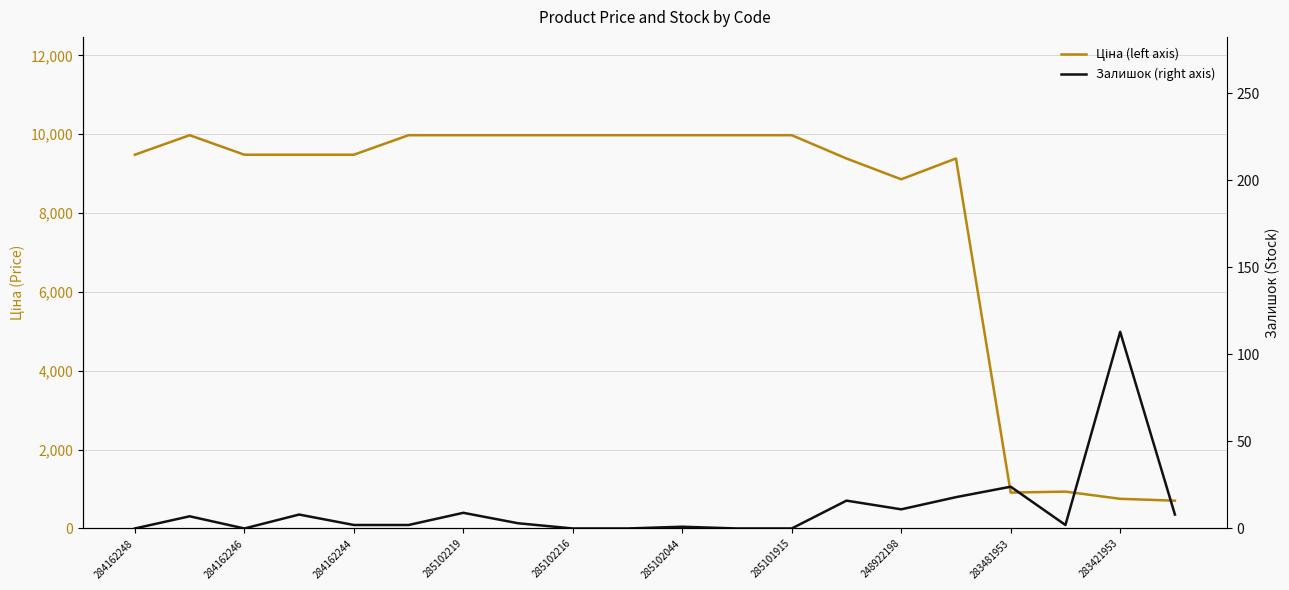

Read the Залишок (right axis) value at 13.

16.0